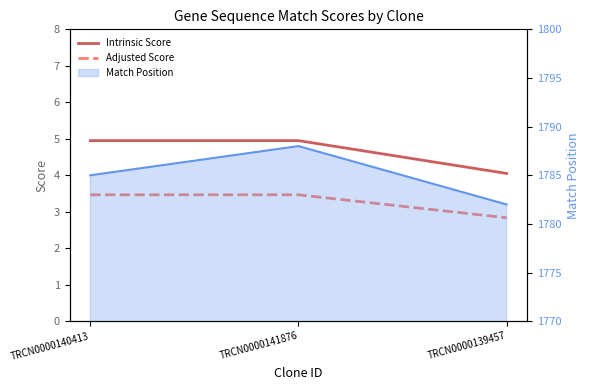

How many data points in Adjusted Score are less than 3?

1